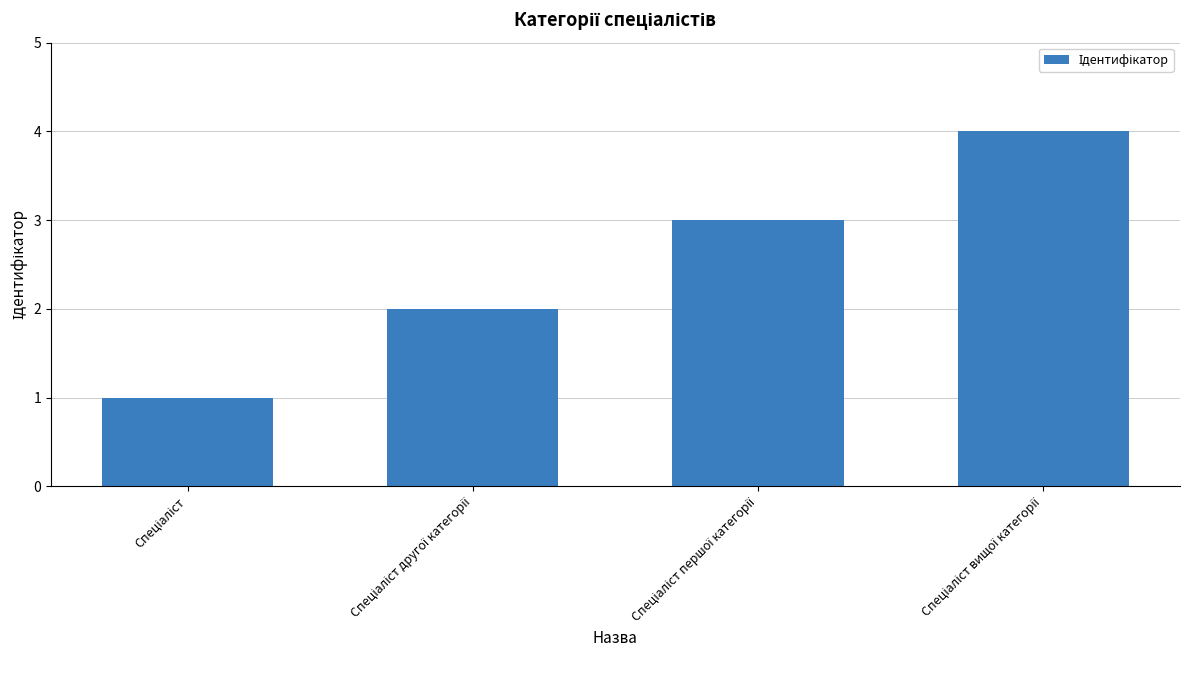

Count the number of categories in the chart.

4